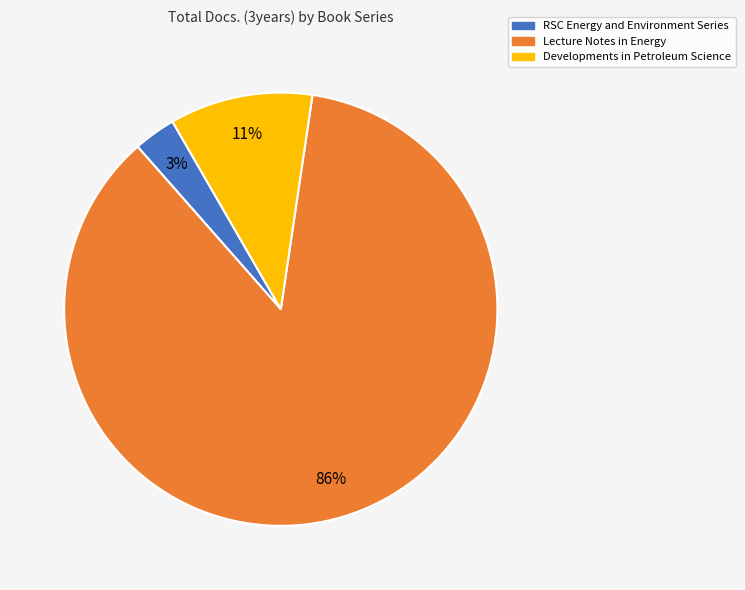

Between Lecture Notes in Energy and Developments in Petroleum Science, which is larger?

Lecture Notes in Energy